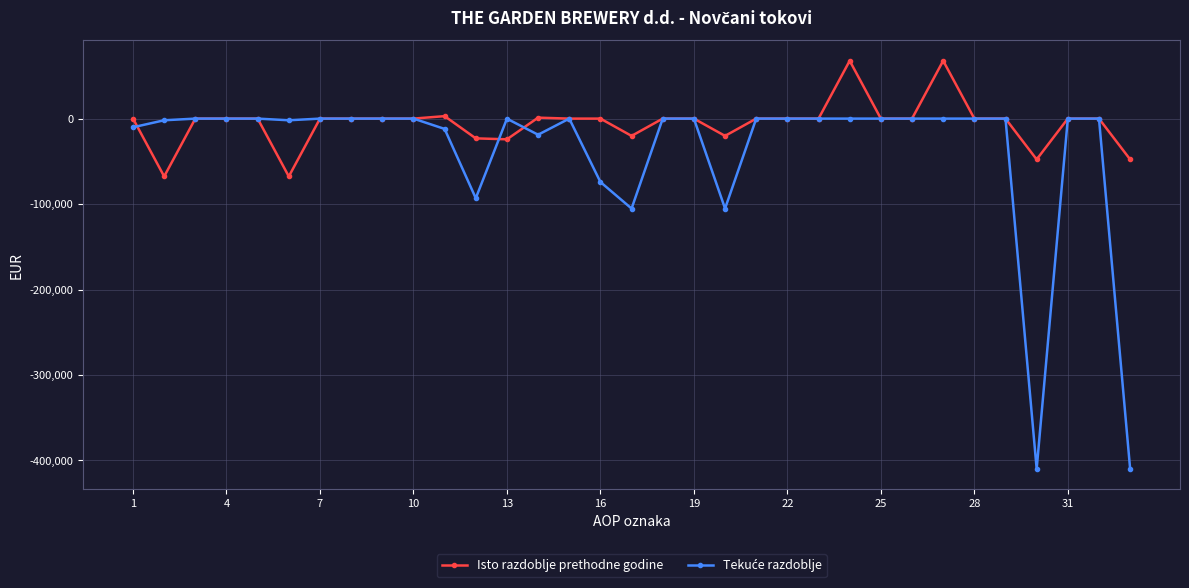

What is the highest value of the Isto razdoblje prethodne godine series?

67689